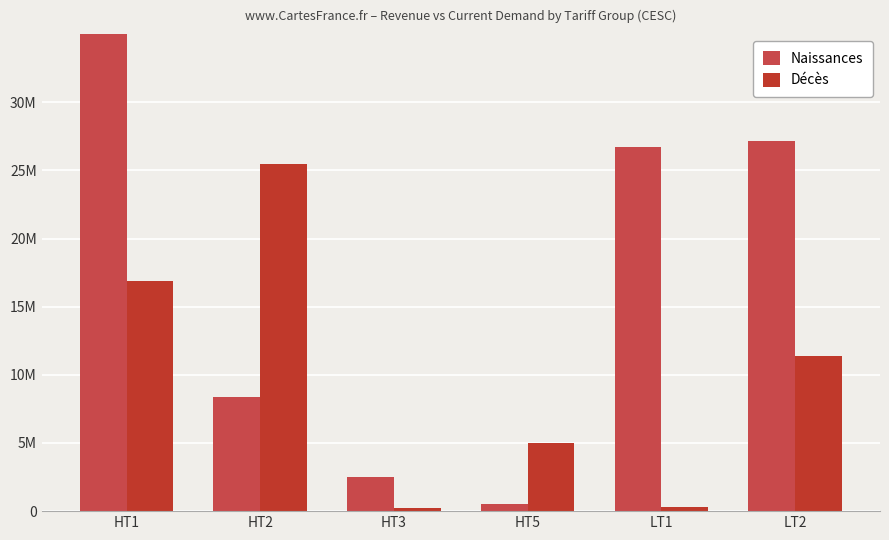

At how many categories does at least one series exceed 2329861?

6